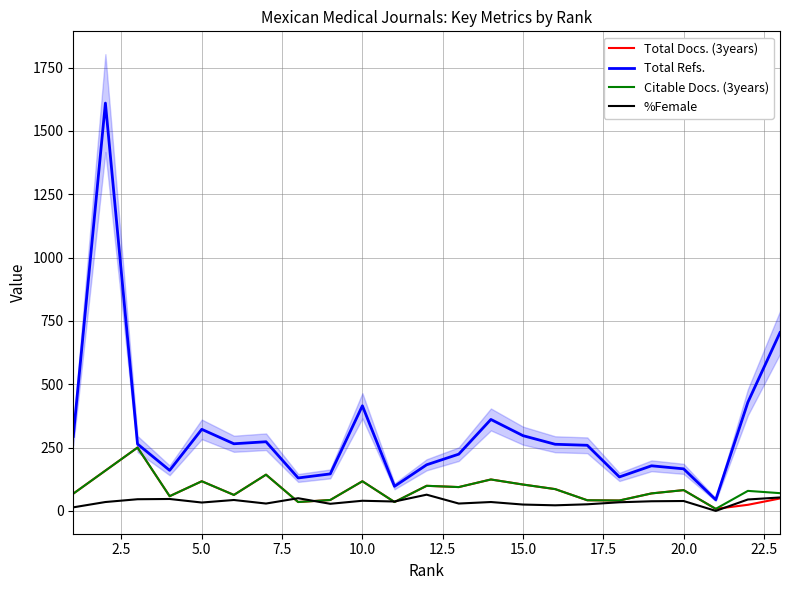

How many intersections are there between %Female and Total Docs. (3years)?

5